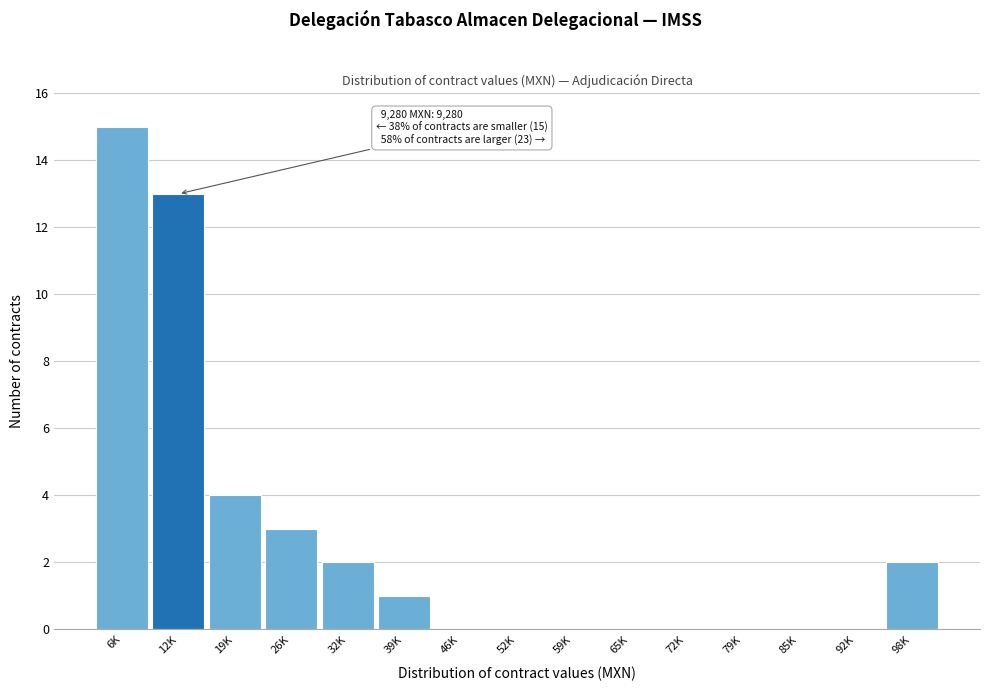

Reading left to right, list all the values displayed in this chart.

6K=15	12K=13	19K=4	26K=3	32K=2	39K=1	46K=0	52K=0	59K=0	65K=0	72K=0	79K=0	85K=0	92K=0	98K=2